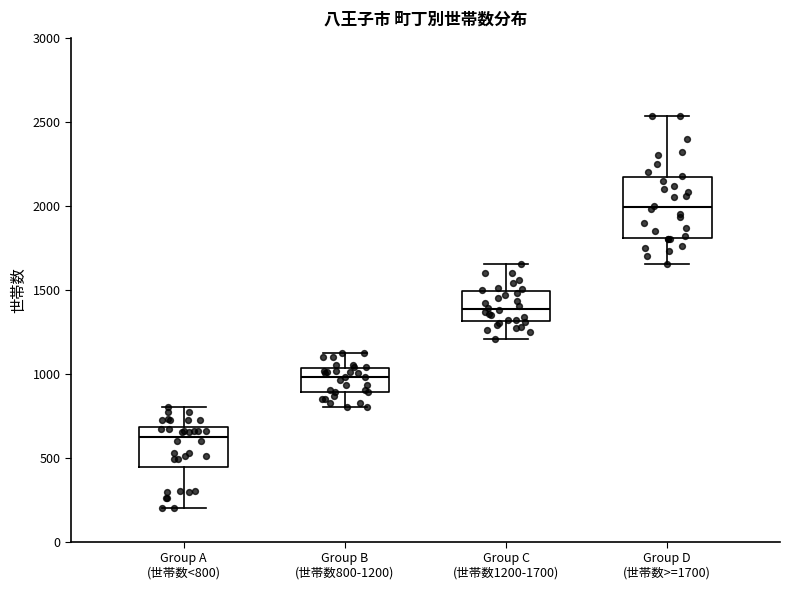

Which box has the lowest median line?

Group A (世帯数<800)